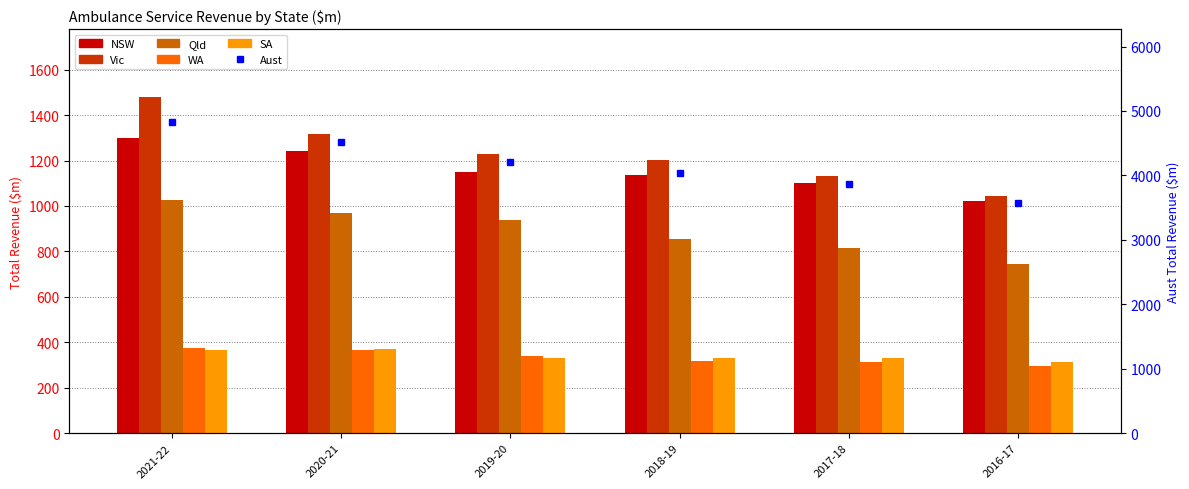

How many data points in Aust are above 4206?

3